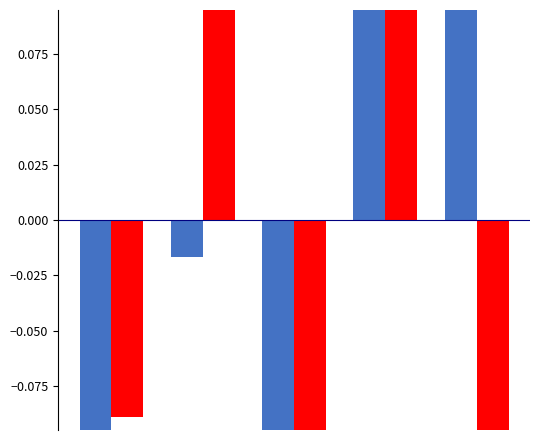

Reading left to right, list all the values displayed in this chart.

H index: -0.2	-0.0	-0.2	0.2	0.2
Total Docs. (2013): -0.1	0.2	-0.2	0.7	-0.6